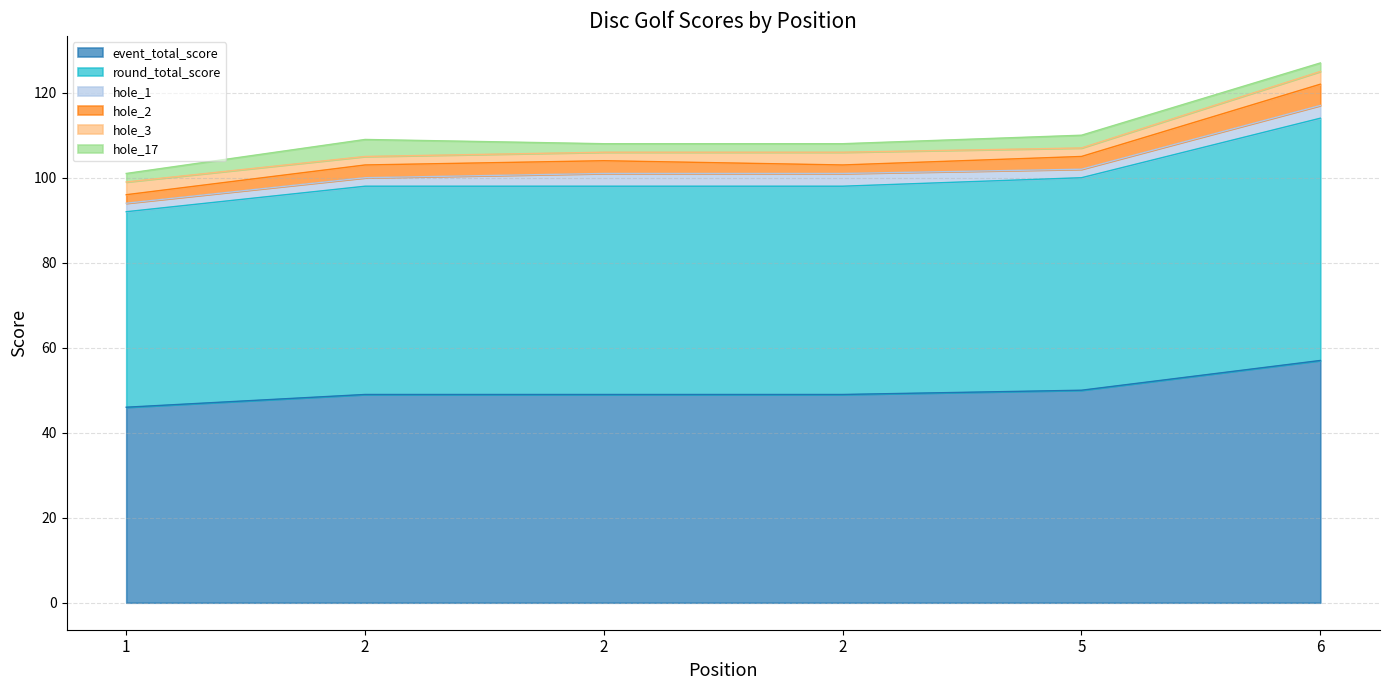

At which label does event_total_score first exceed 49?

5